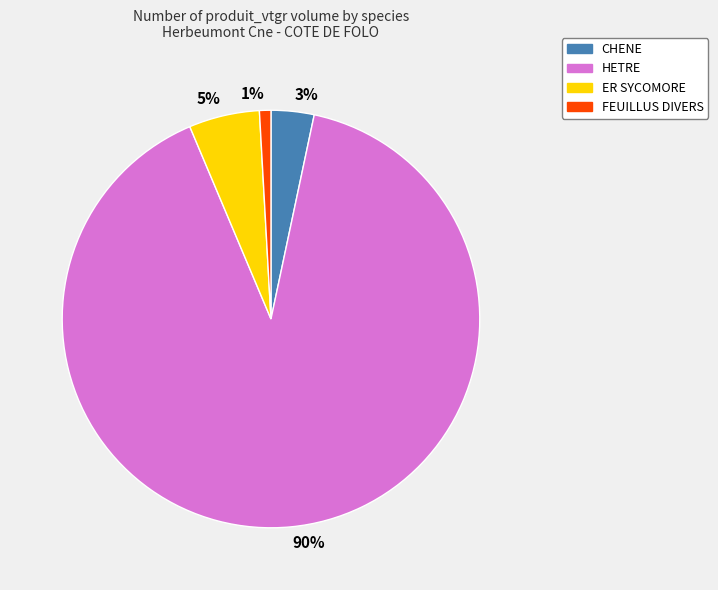

Between 90% and 5%, which is larger?

90%